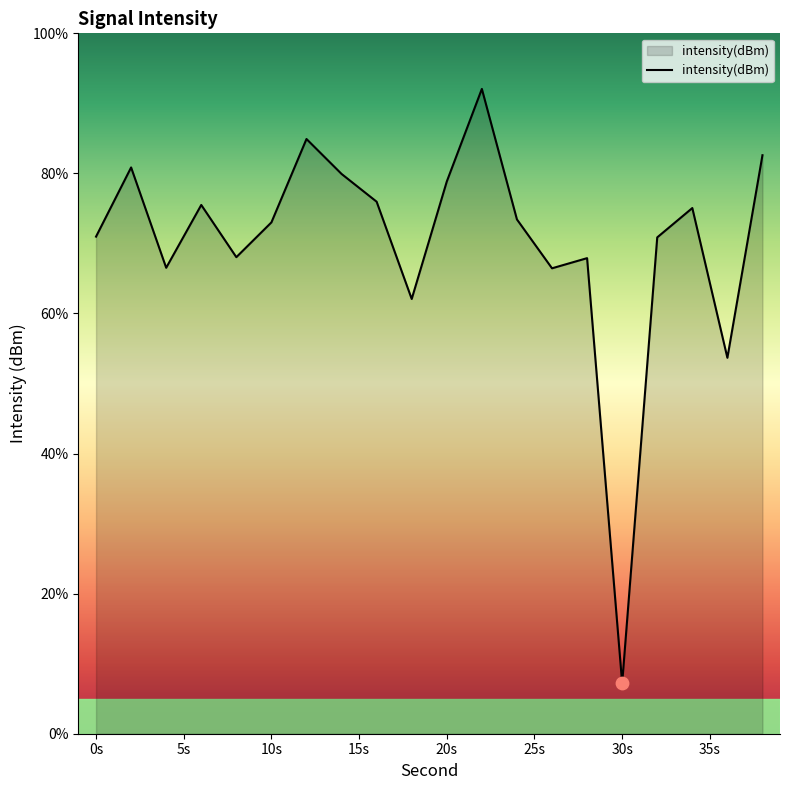

What is the maximum value shown in the chart?

92.1